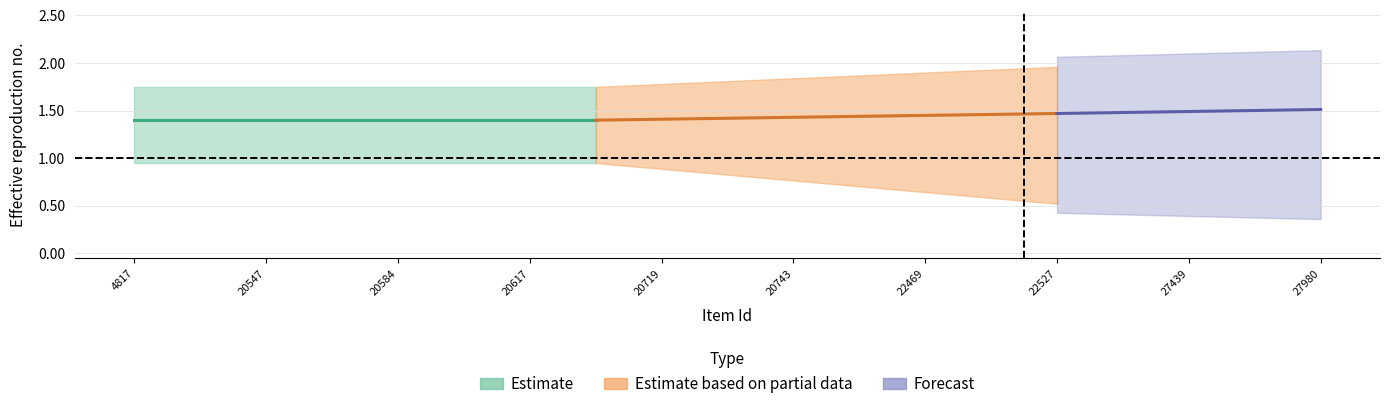

True or false: featured and public intersect in this chart.

False